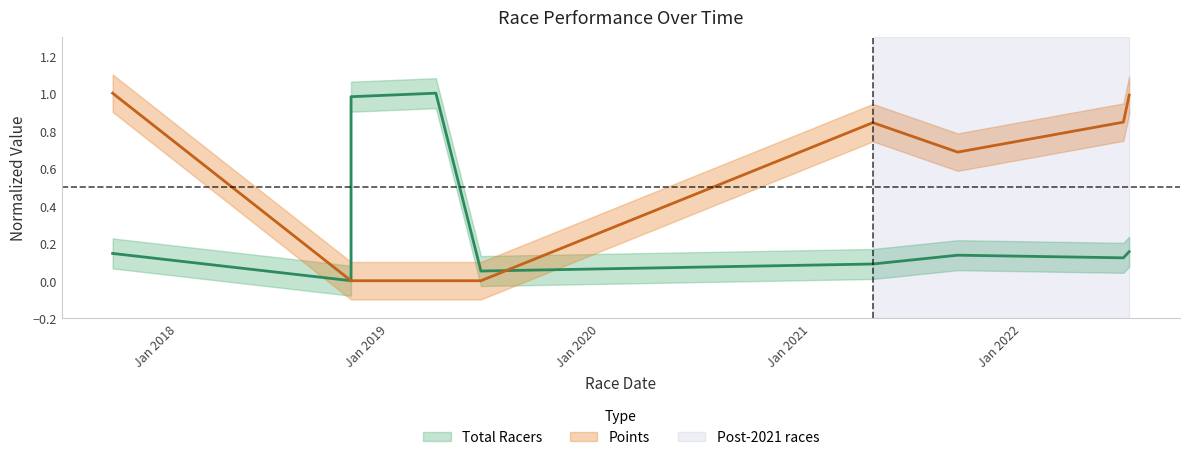

True or false: Total Racers has a value of 0.3 at 2022-07-06.

False